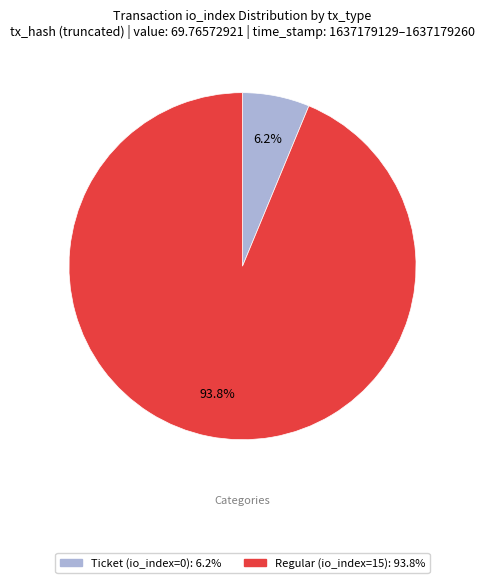

Which slice is the largest?

Regular (io_index=15)